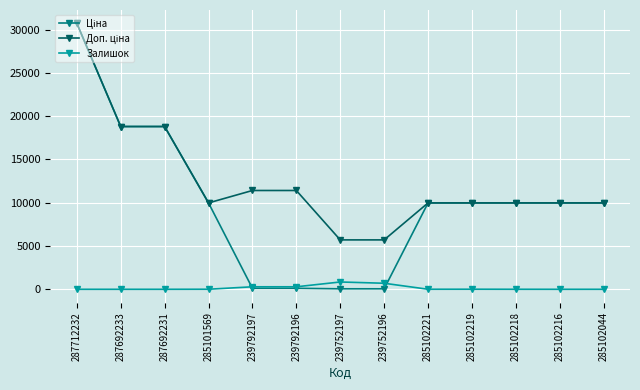

At how many categories does at least one series exceed 1910?

13